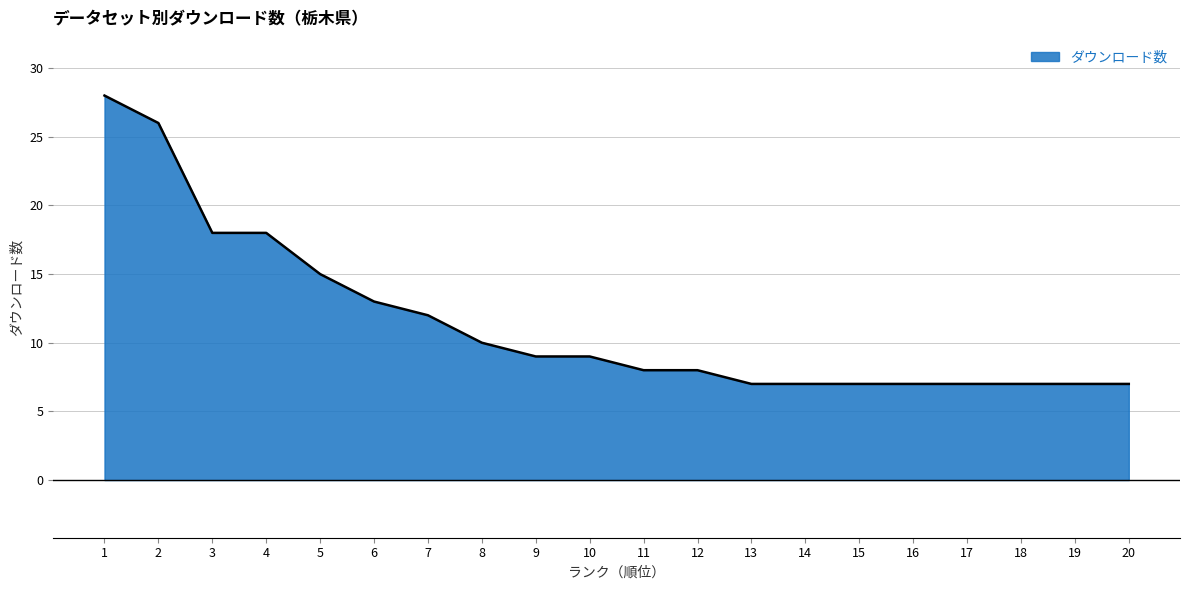

The chart shows a value of 15 at 5. True or false?

True